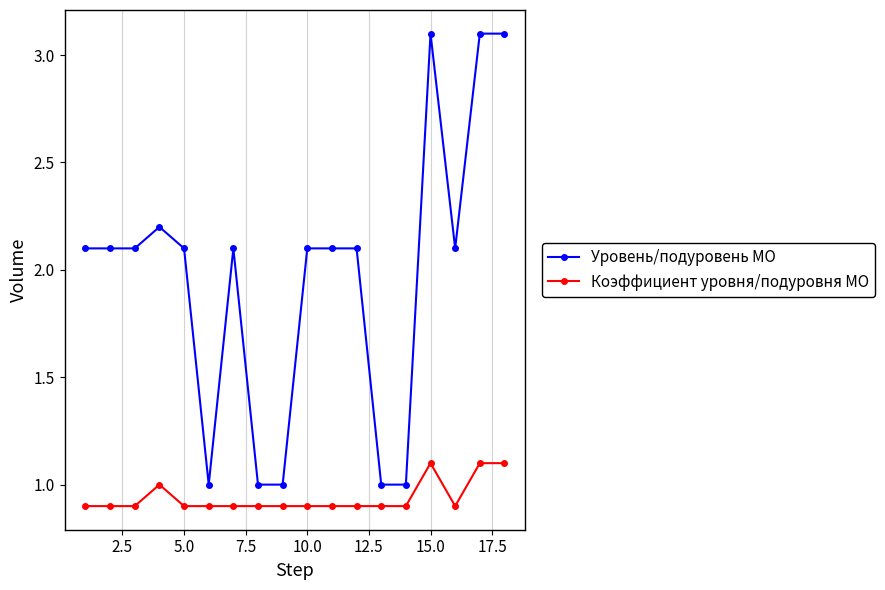

What is the value of the Уровень/подуровень МО point at the 6th from the left?

1.0